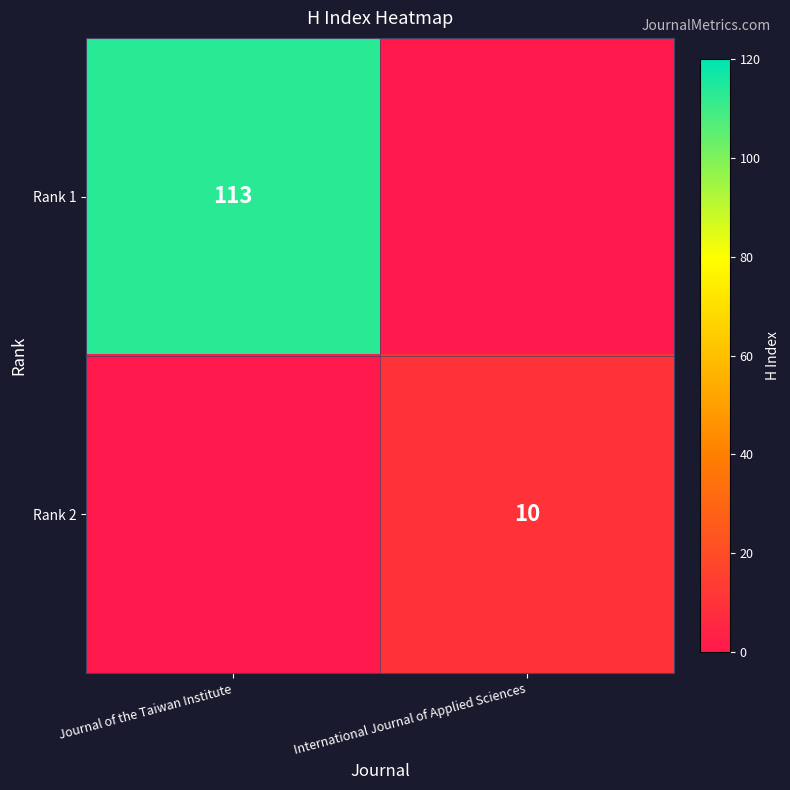

Is it true that Rank 1 equals 74 at Journal of the Taiwan Institute?

False